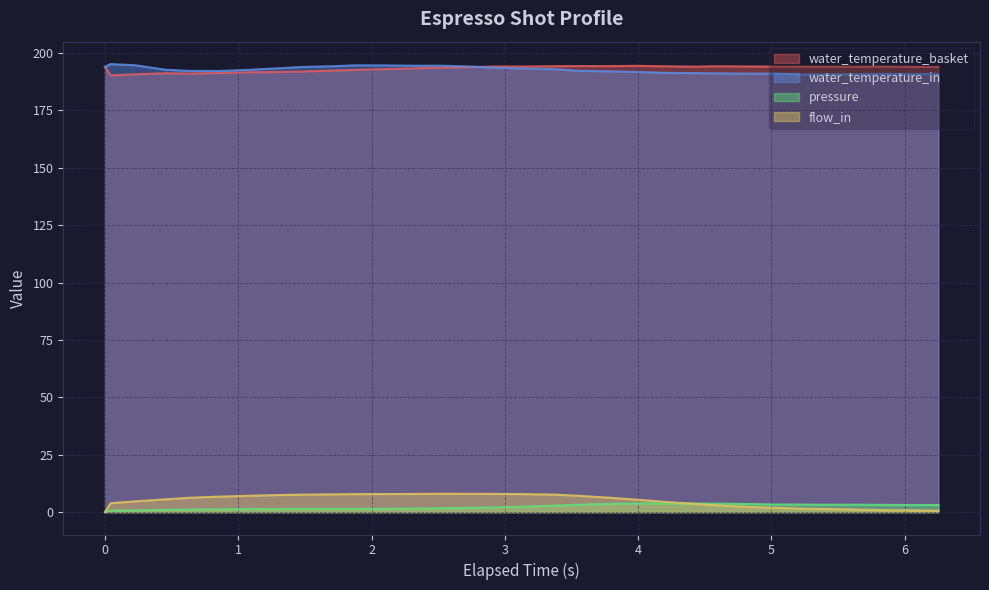

Which series has the largest range (max minus min)?

flow_in